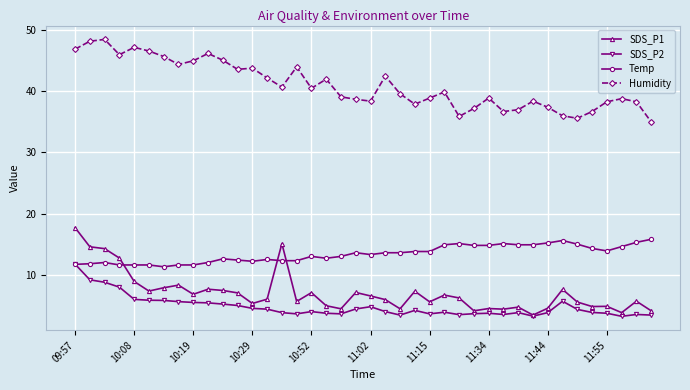

What is the lowest value of the Humidity series?

35.0